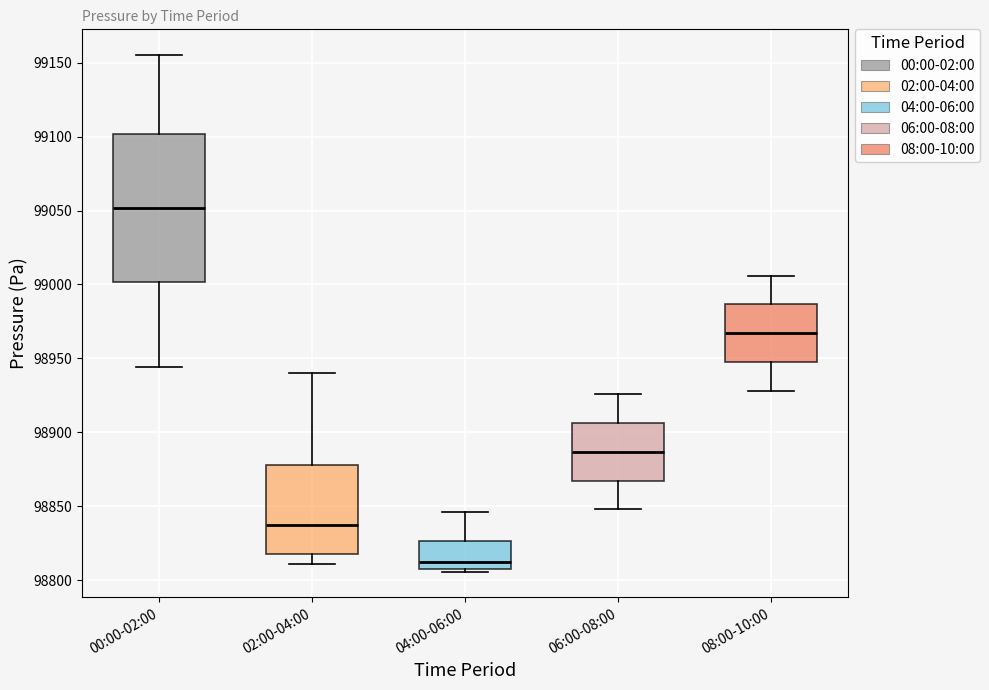

Comparing the boxes themselves (not the whiskers), which one is the tallest?

00:00-02:00